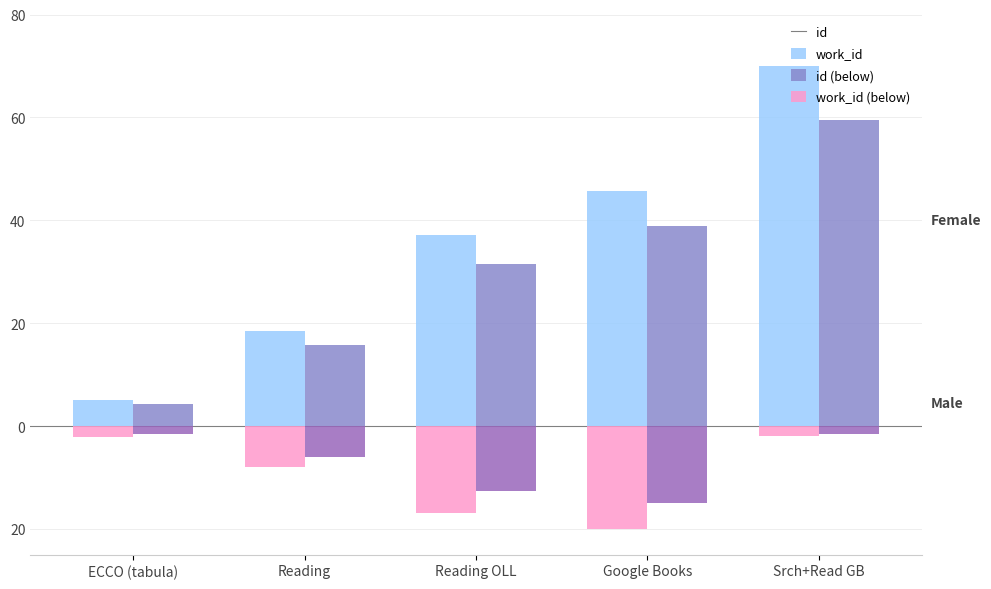

Are the bars horizontal?

No